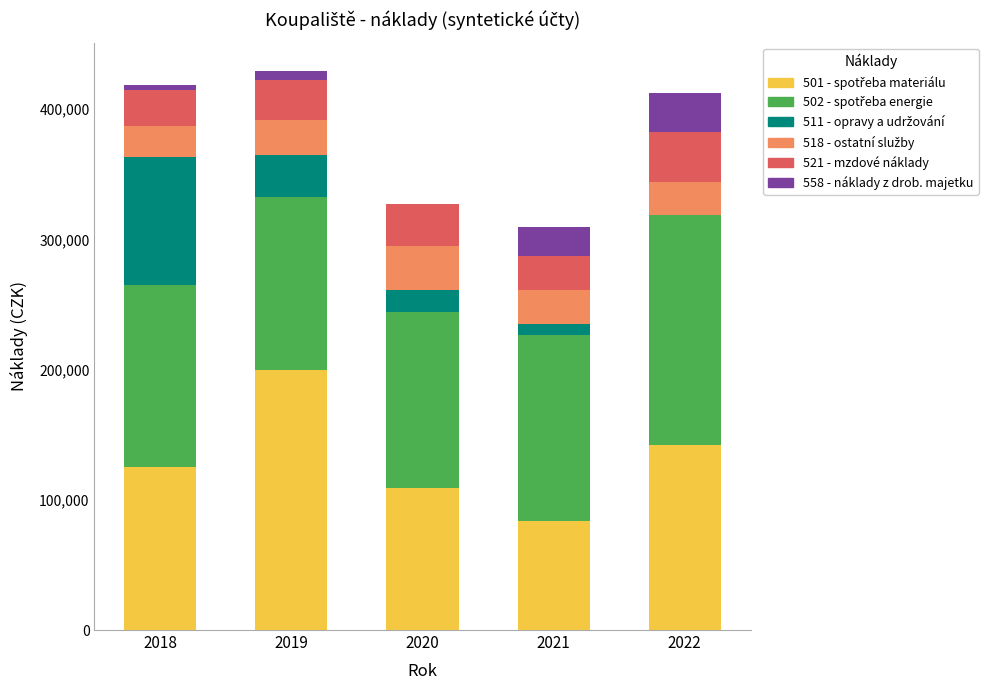

Is it true that 502 - spotřeba energie equals 132861.8 at 2019?

True